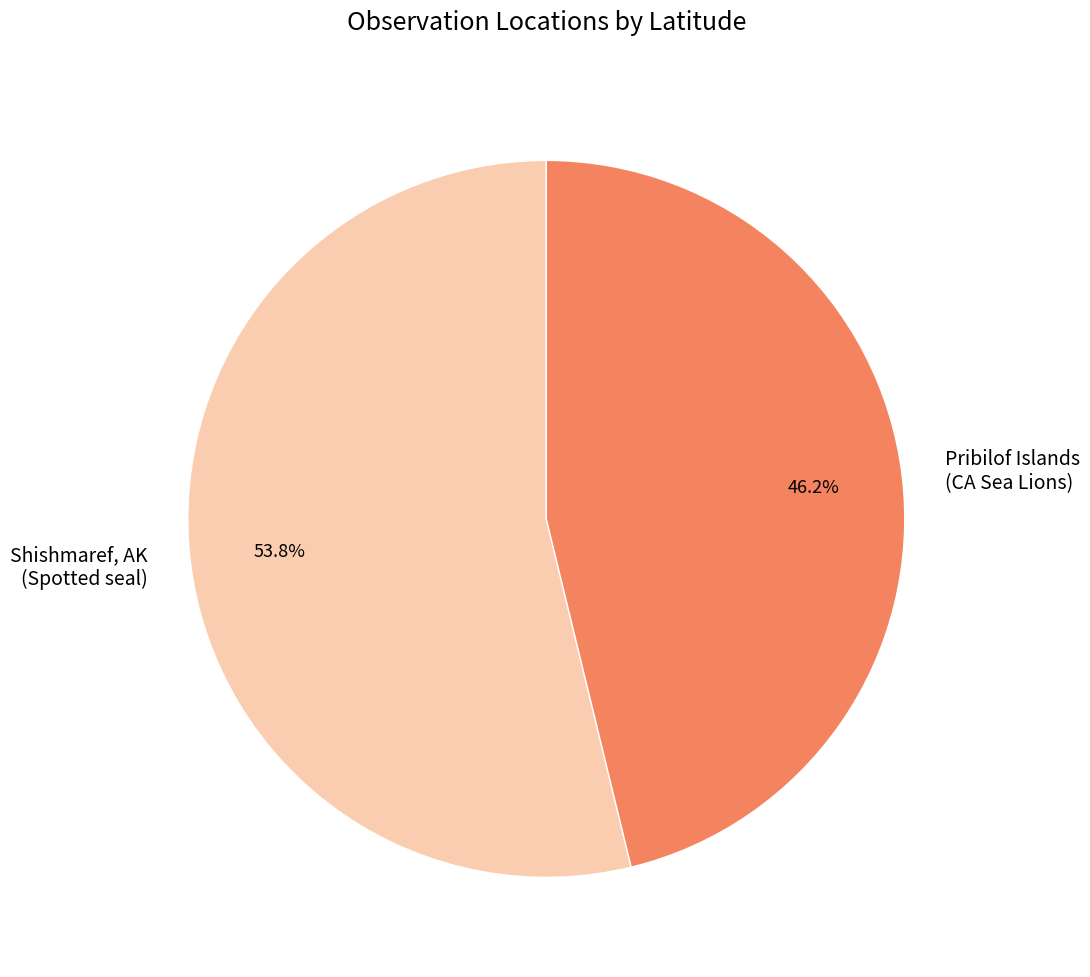

Rank the categories by value from lowest to highest.

Pribilof Islands (CA Sea Lions), Shishmaref, AK (Spotted seal)